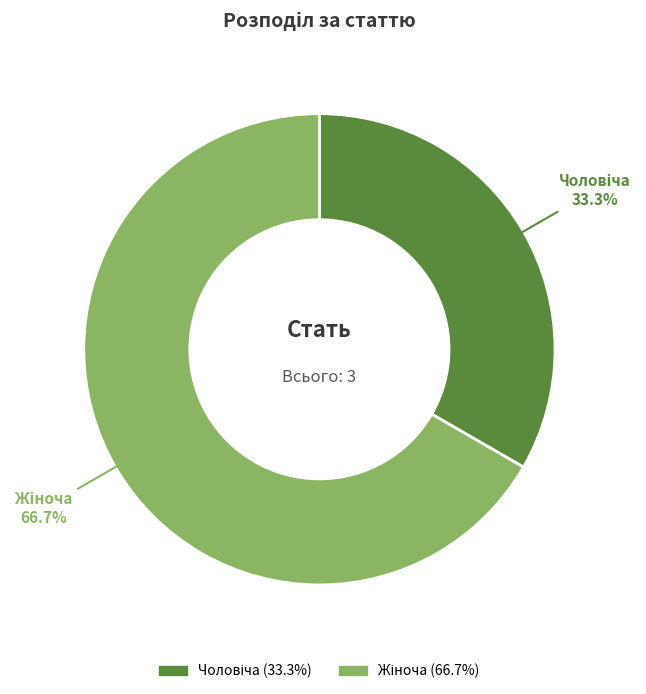

Count the number of slices in the pie.

2